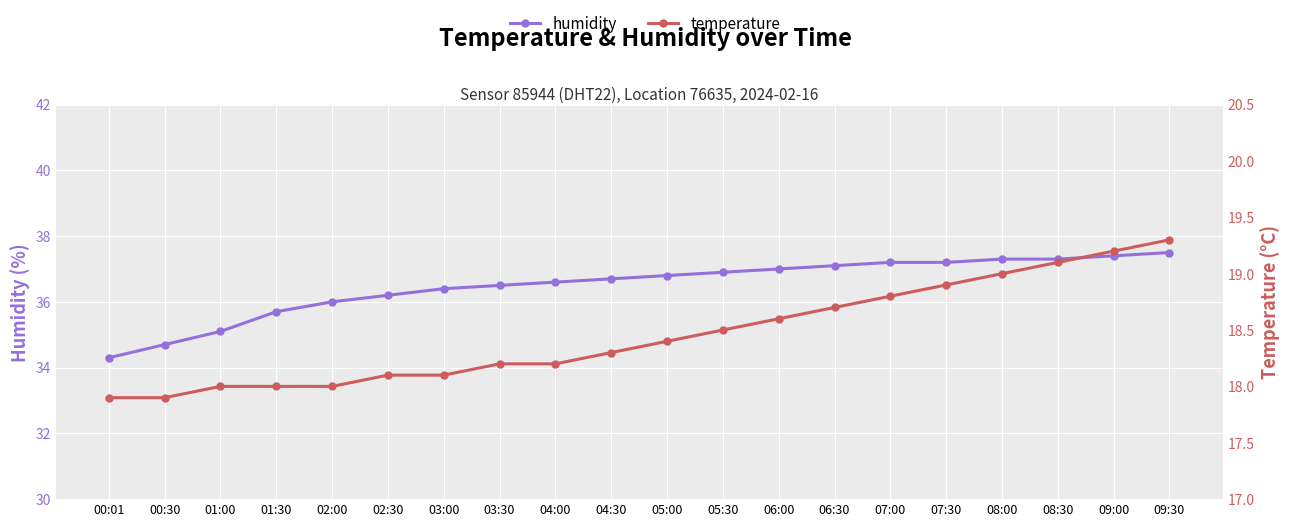

The value of humidity at 06:00 is 17.0. True or false?

False